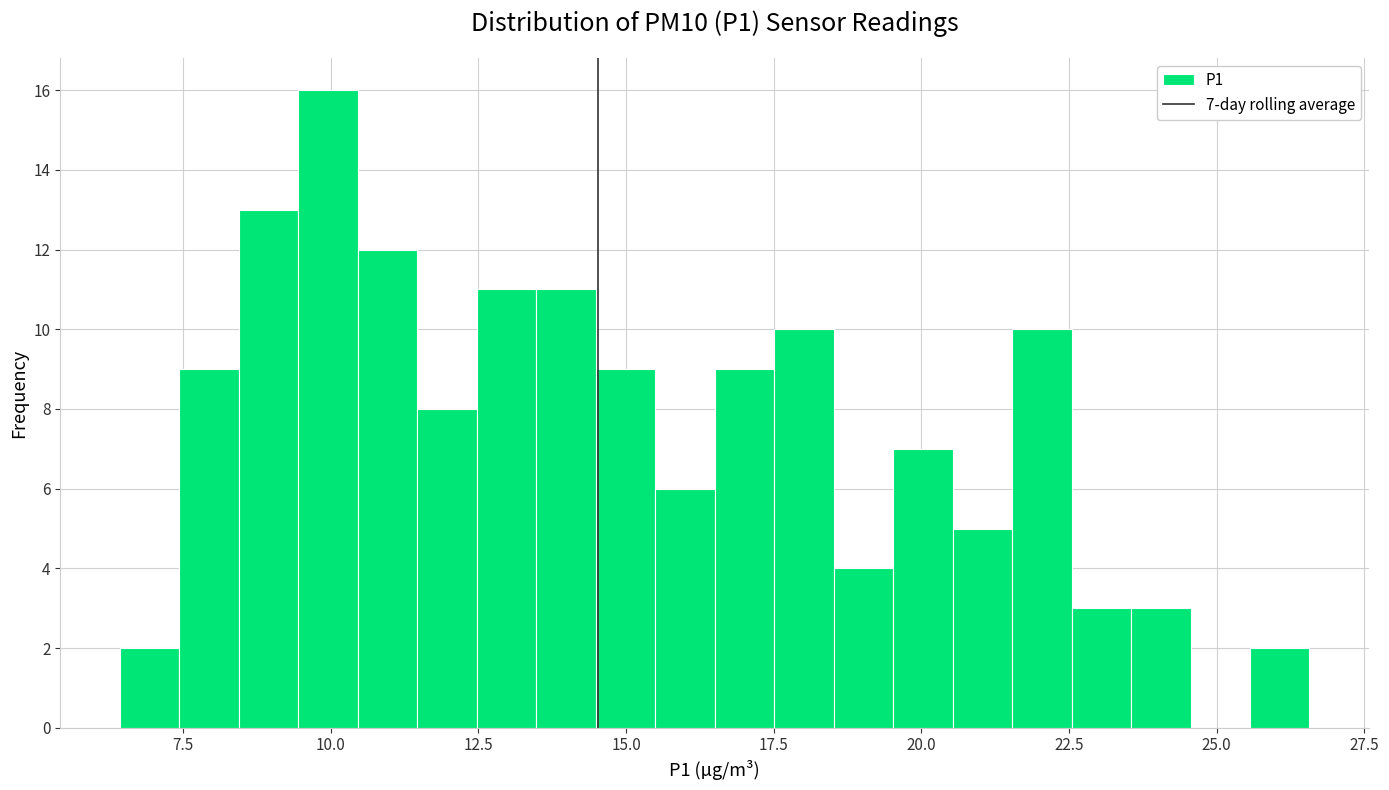

Read against the x-axis, roughly where is the centre of the tallest bar?

10.0